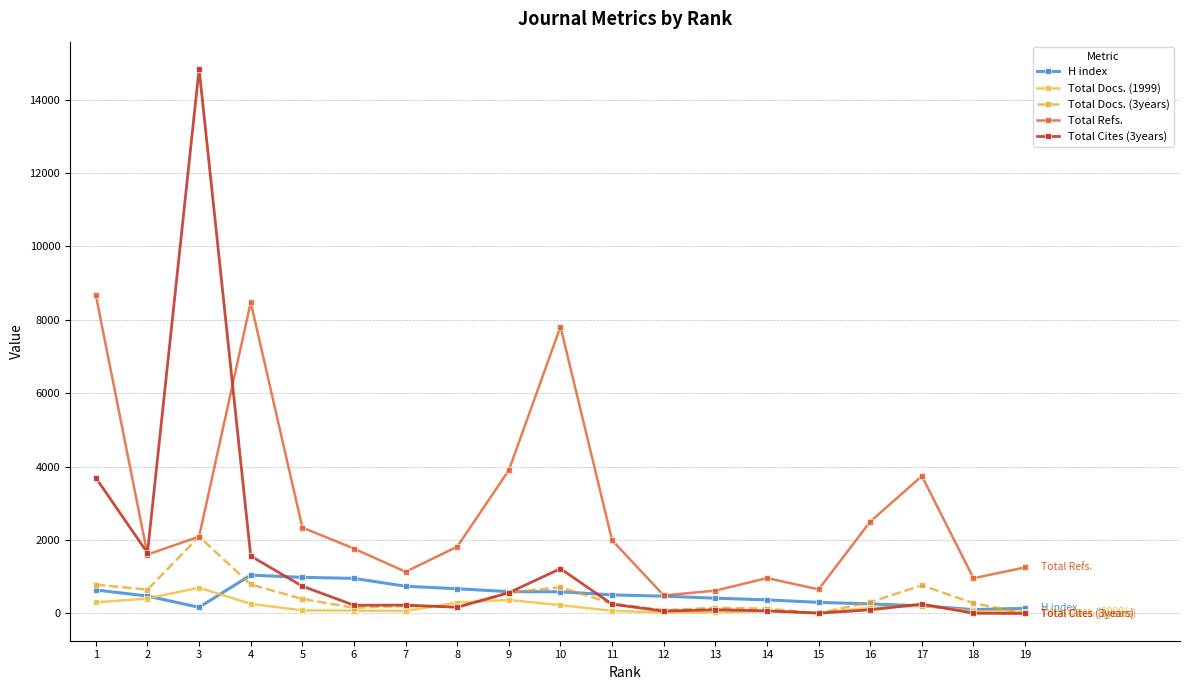

At which category is the sum across all series the highest?

3